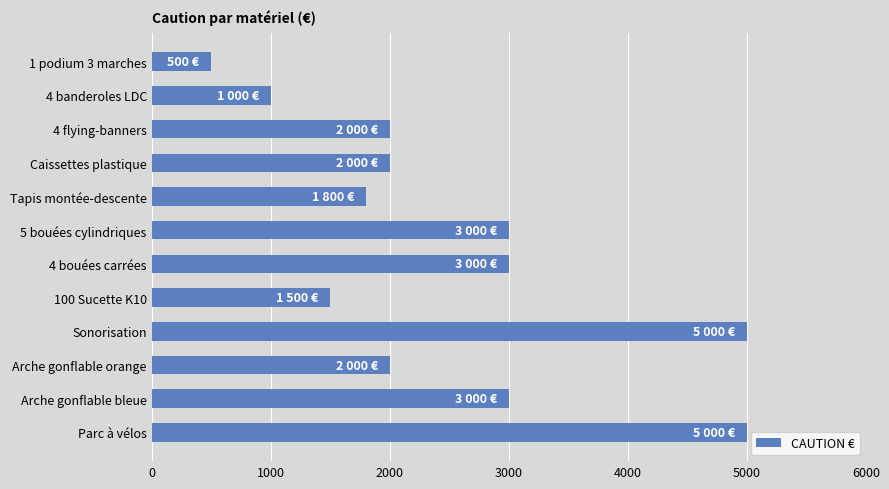

What is the sum of all values?

29800